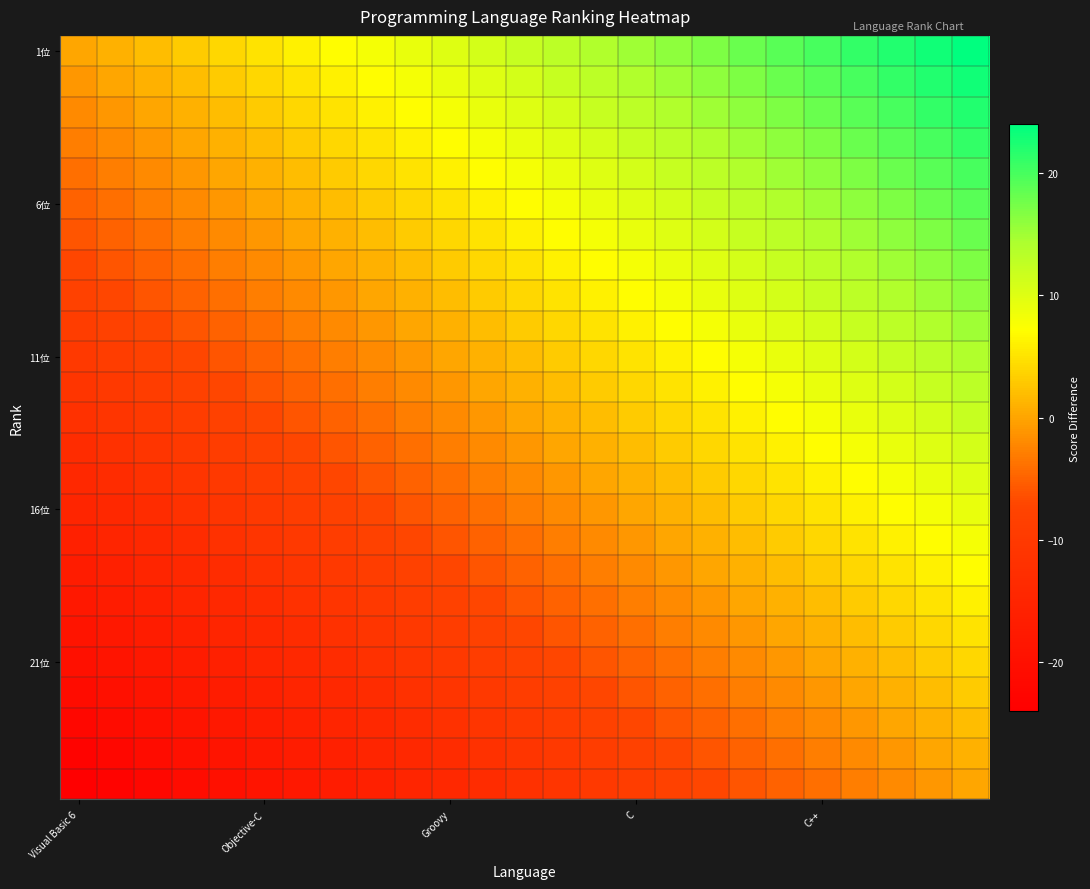

What is the minimum value shown in the chart?

-24